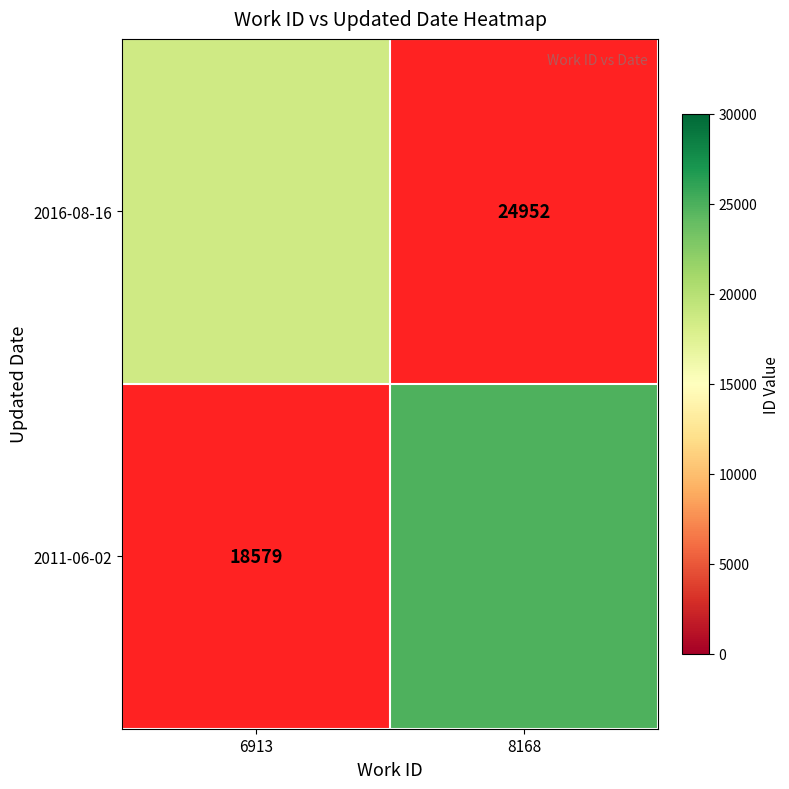

The 2011-06-02 series shows 37804.2 at 8168. True or false?

False